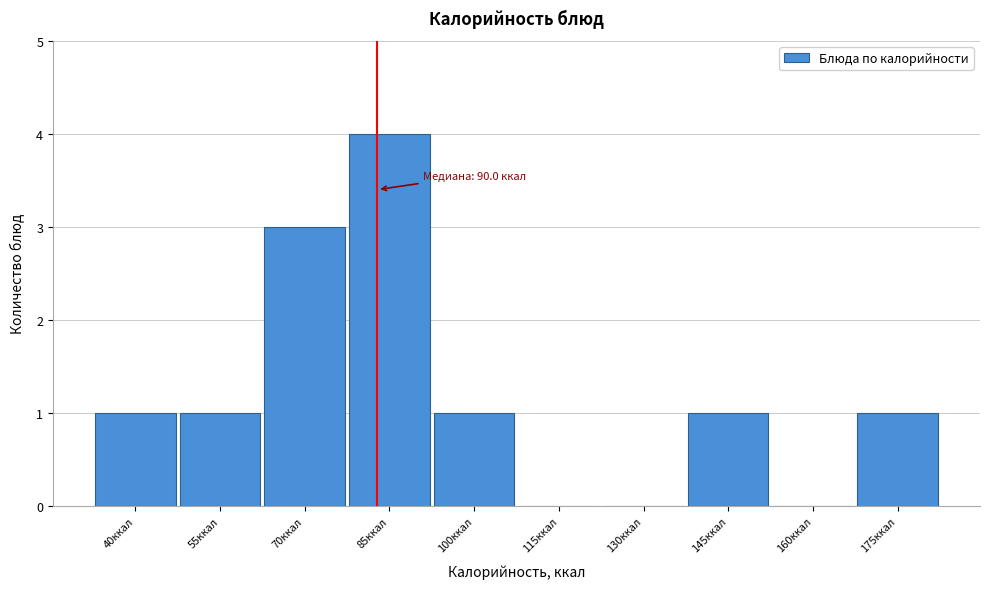

Reading left to right, list all the values displayed in this chart.

40ккал=1	55ккал=1	70ккал=3	85ккал=4	100ккал=1	115ккал=0	130ккал=0	145ккал=1	160ккал=0	175ккал=1